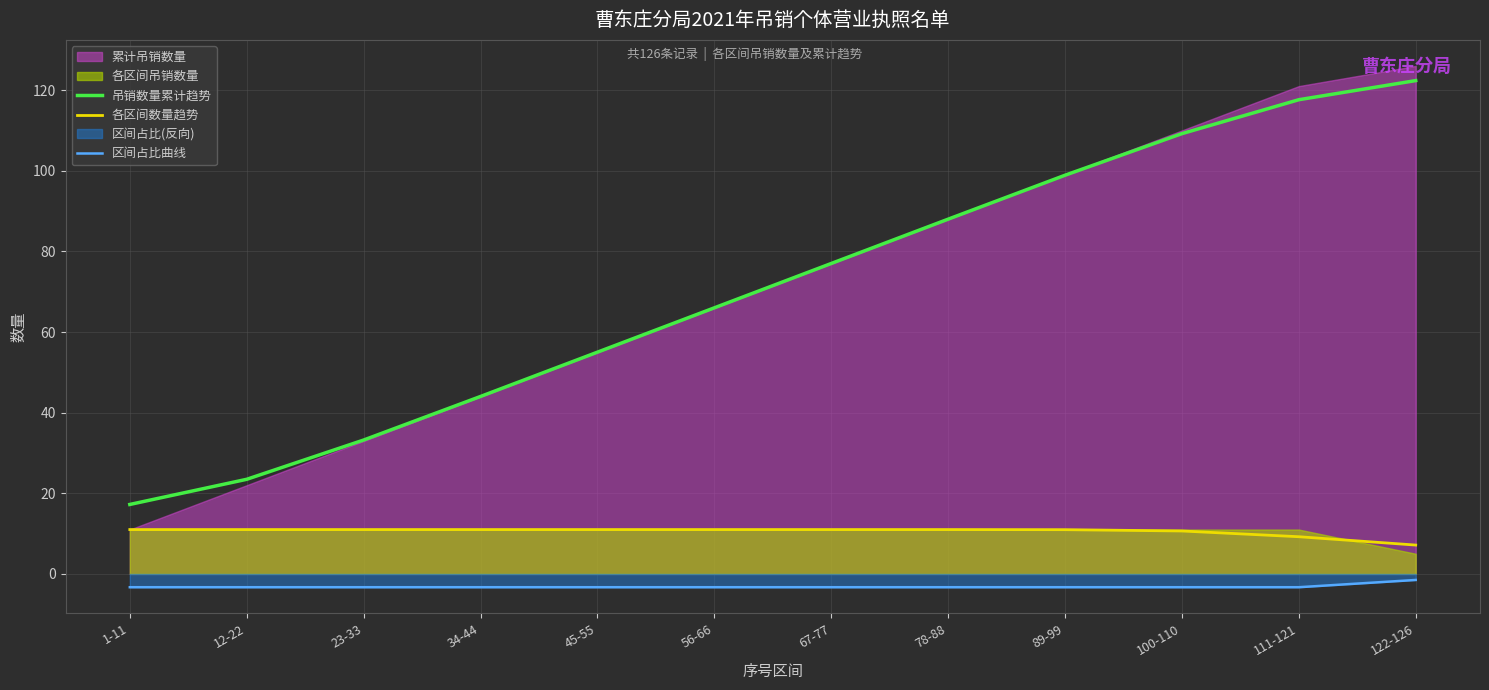

At which label does 吊销数量累计趋势 first exceed 76?

67-77